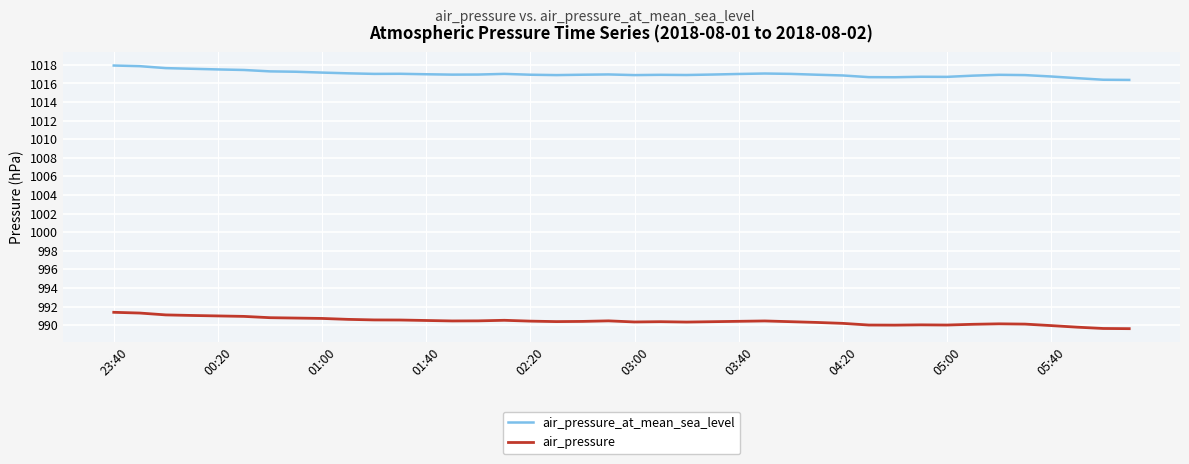

What are all the series names shown in the legend?

air_pressure_at_mean_sea_level, air_pressure